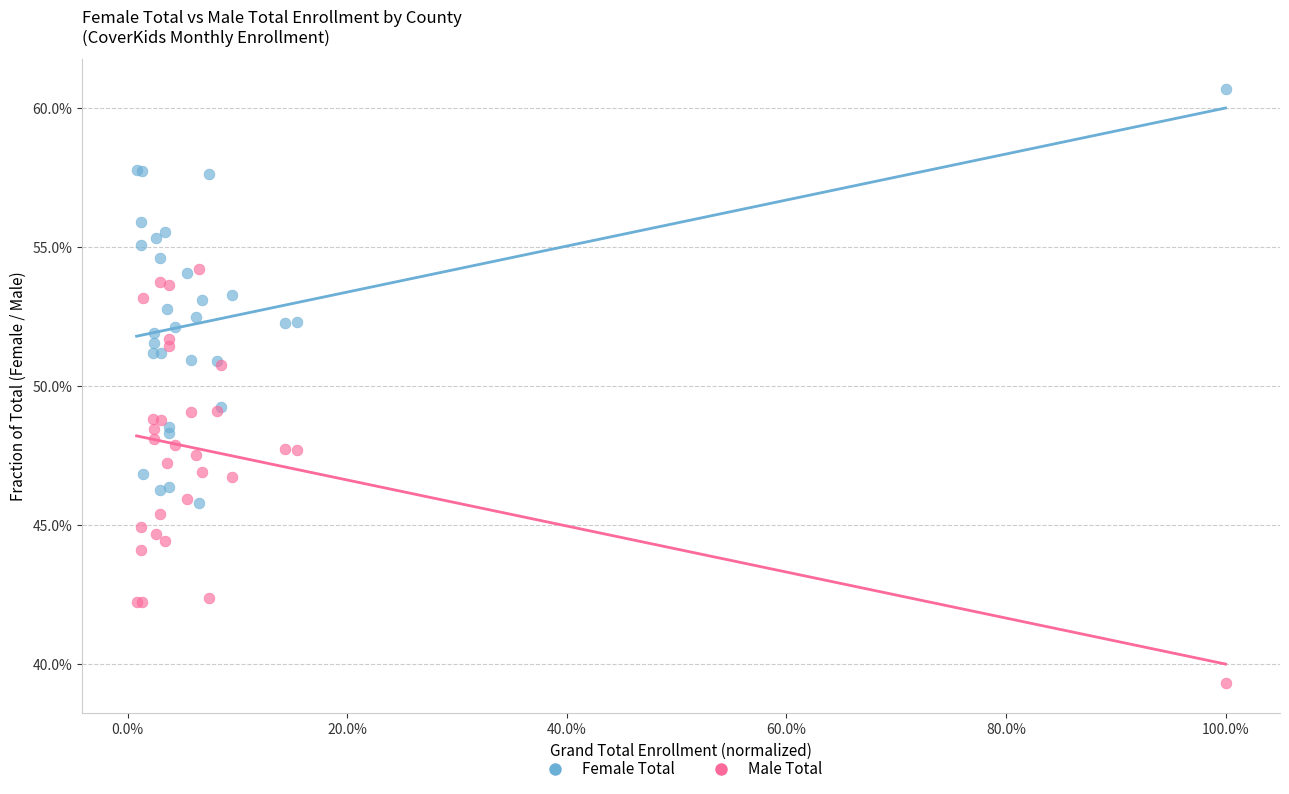

What are all the series names shown in the legend?

Female Total, Male Total